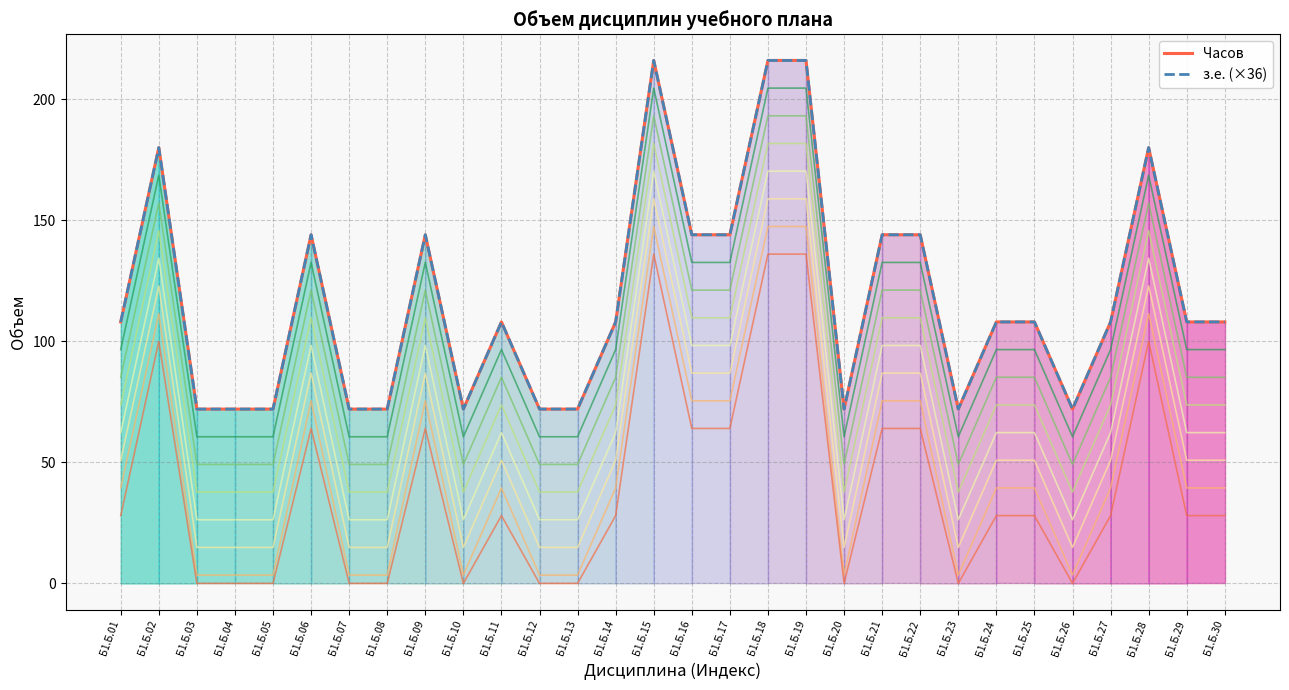

The Часов series shows 72 at Б1.Б.20. True or false?

True